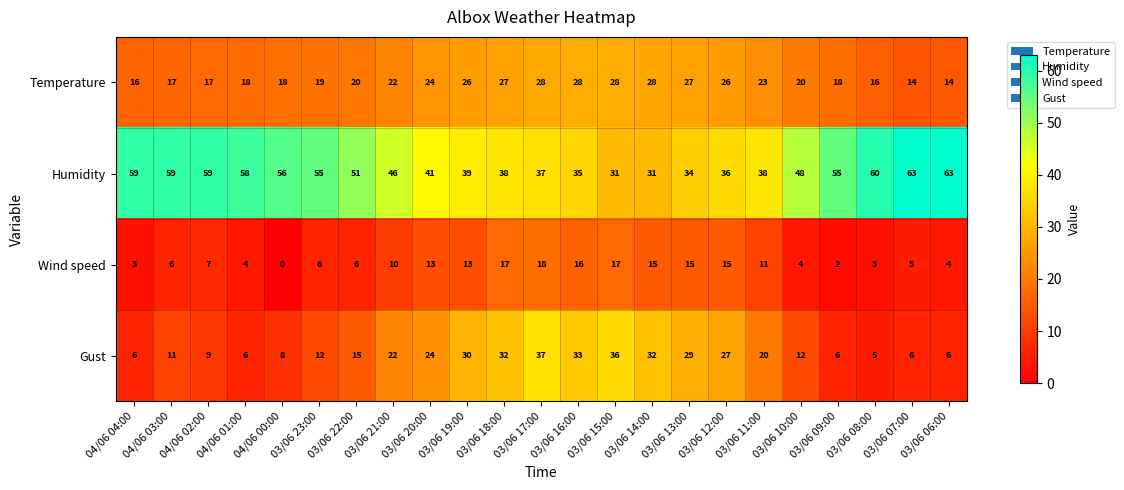

Rank the series by their maximum value, from highest to lowest.

Humidity, Gust, Temperature, Wind speed